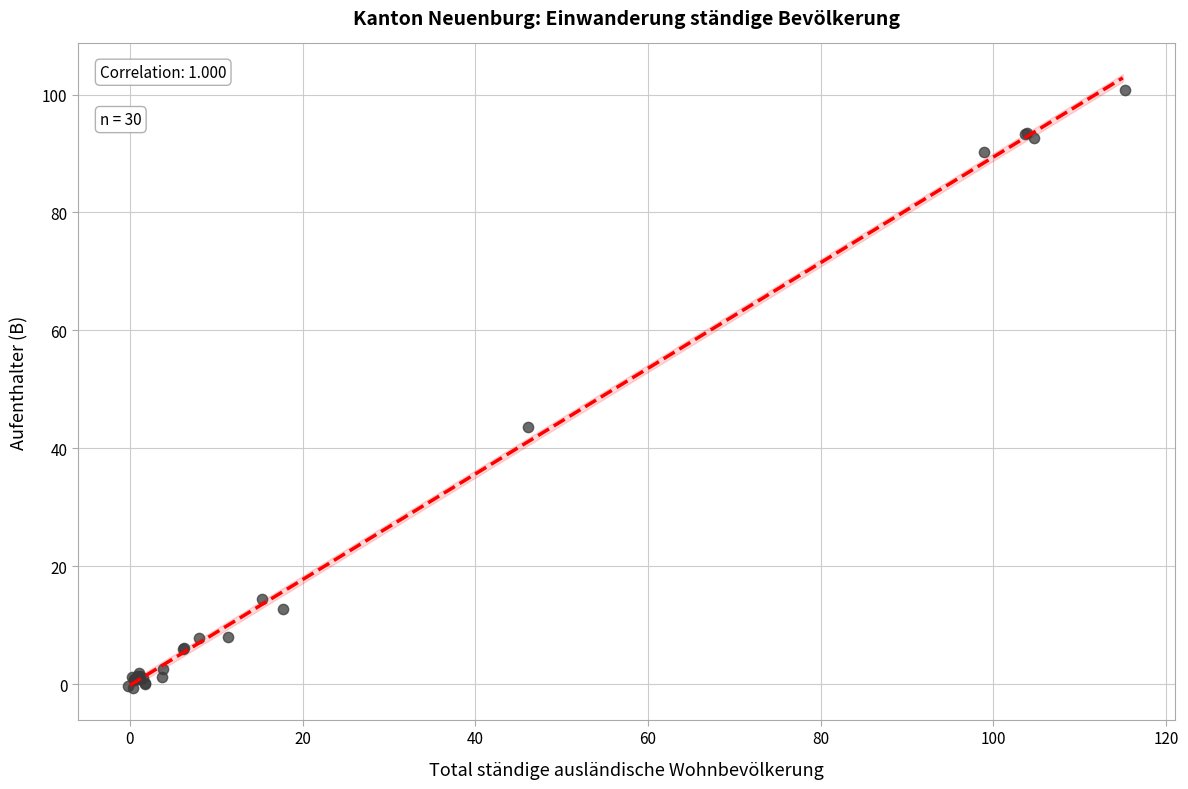

What Y value in the scatter plot is closest to 50?

43.6